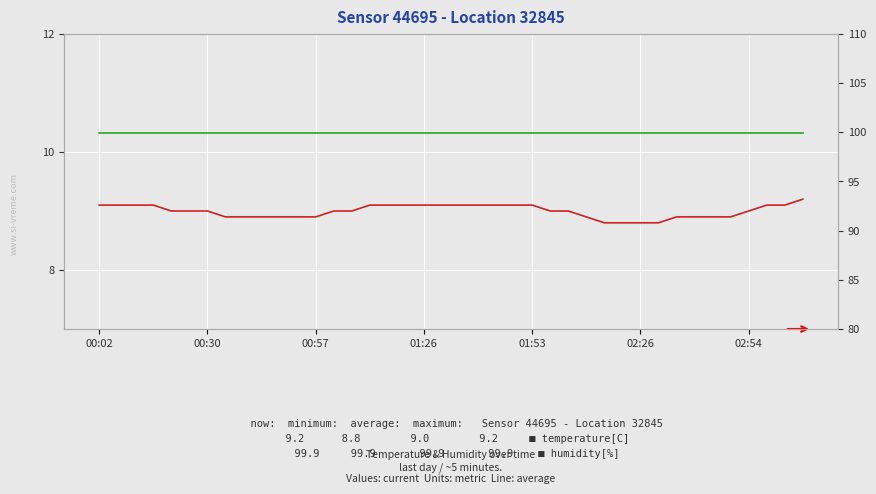

What is the minimum value shown in the chart?

8.8